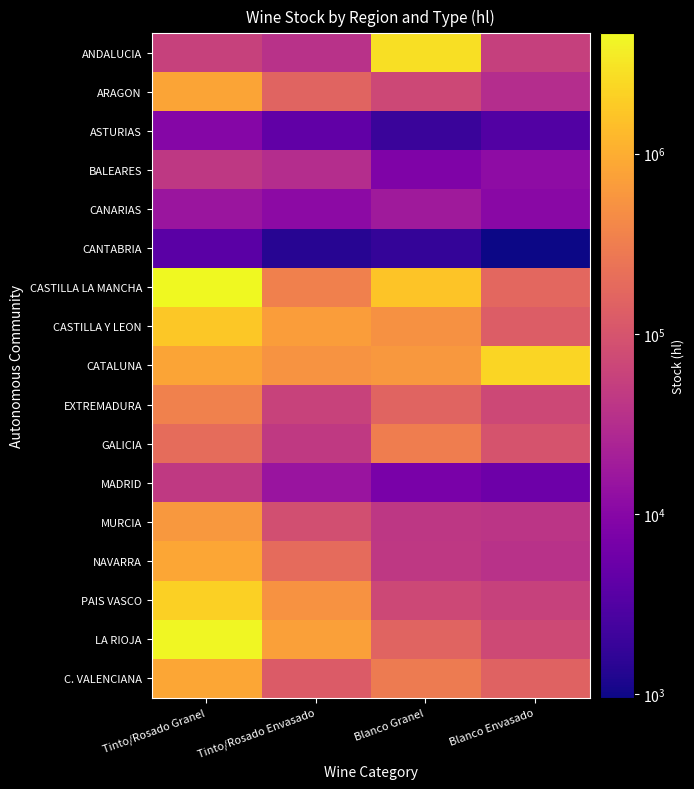

Which series has the widest spread of values?

CASTILLA LA MANCHA